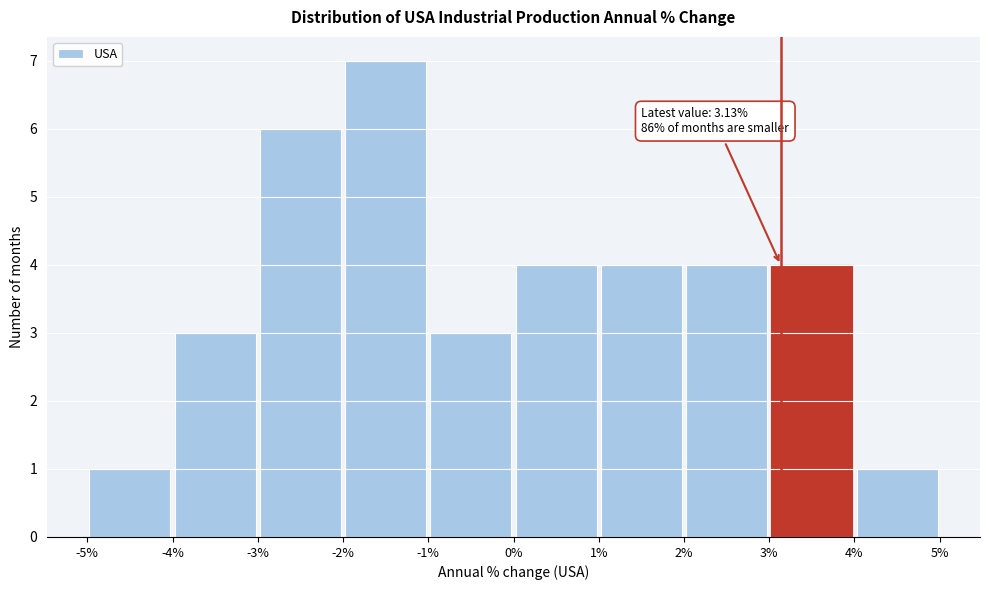

Over which range of the x-axis is the bar tallest?

-2% to -1%